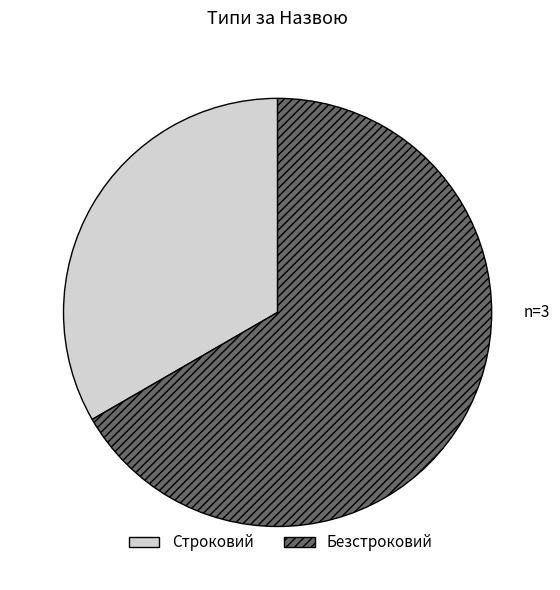

Rank the categories by value from lowest to highest.

Строковий, Безстроковий